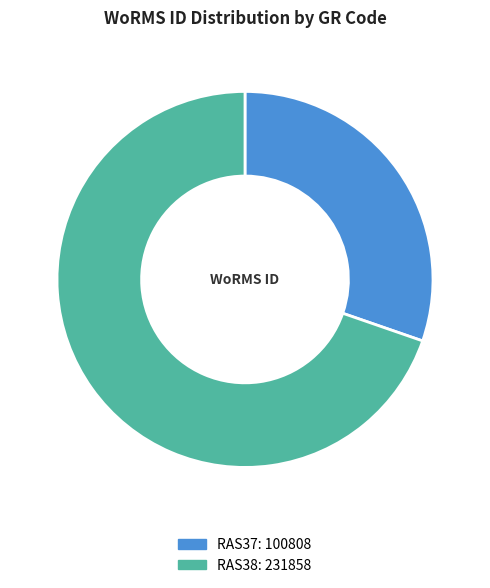

Rank the categories by value from highest to lowest.

RAS38, RAS37